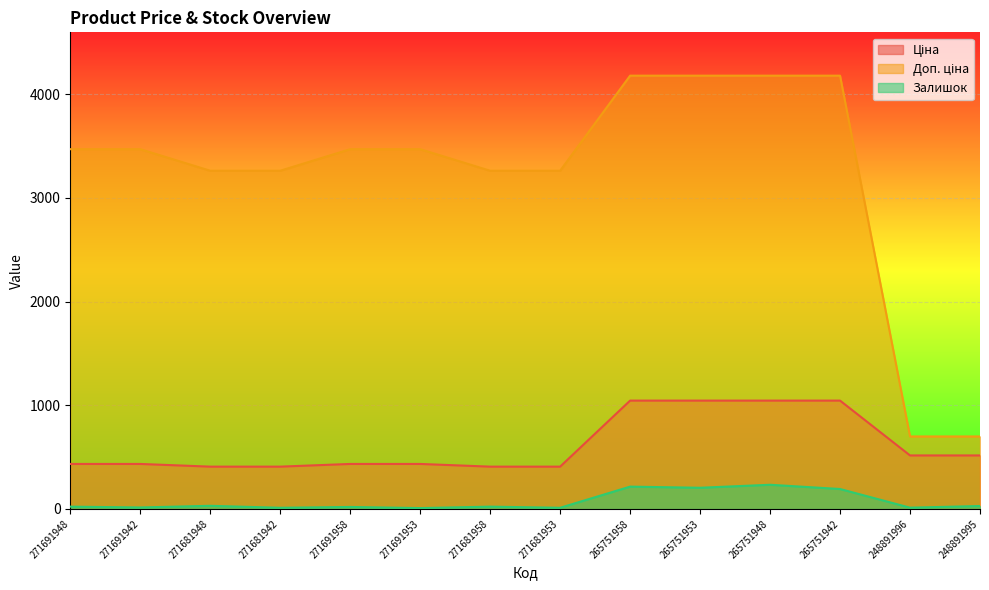

How many lines are shown in the chart?

3